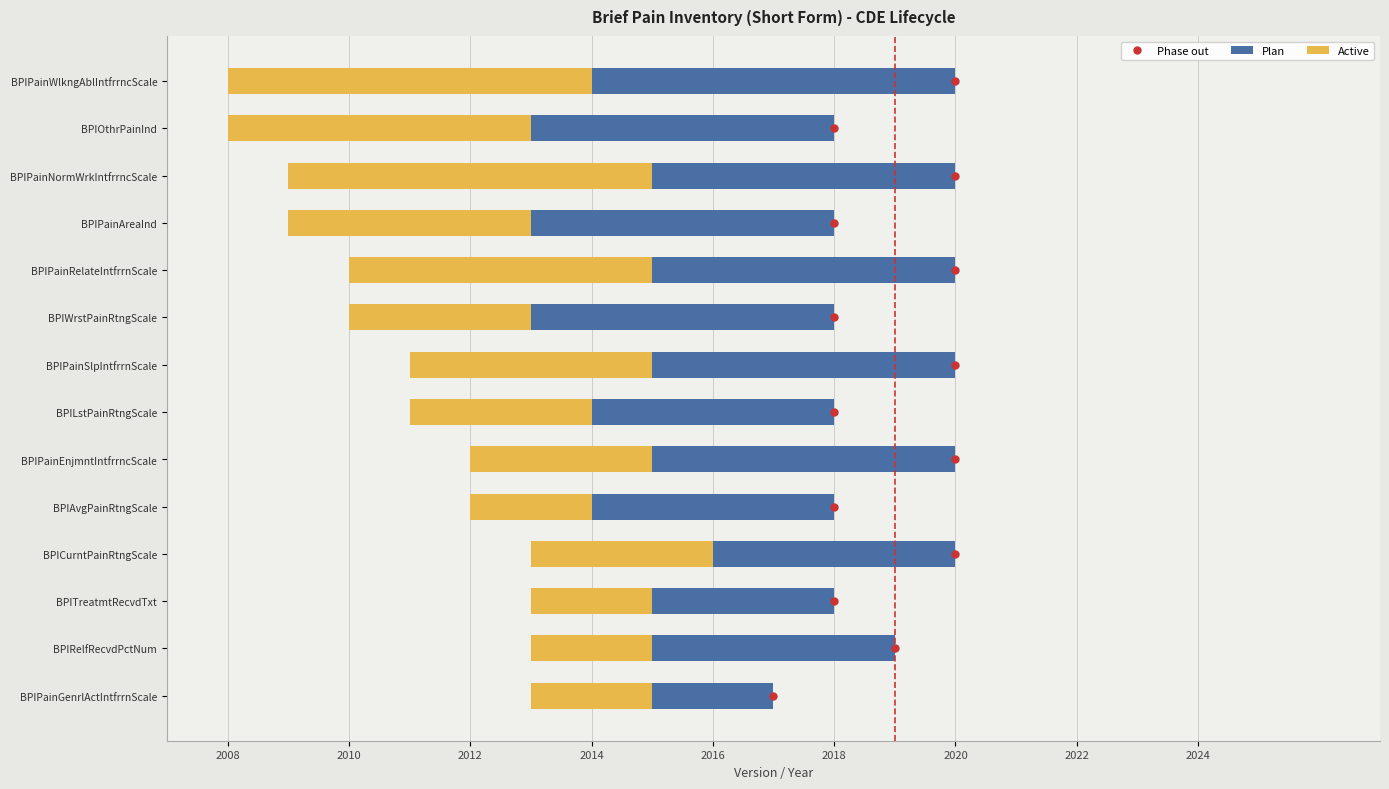

Is it true that Plan equals 18 at BPIPainNormWrkIntfrrncScale?

False